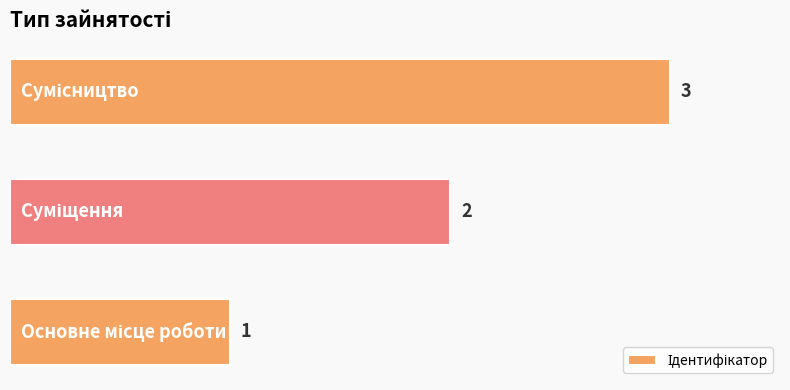

How many distinct data groups are displayed?

1